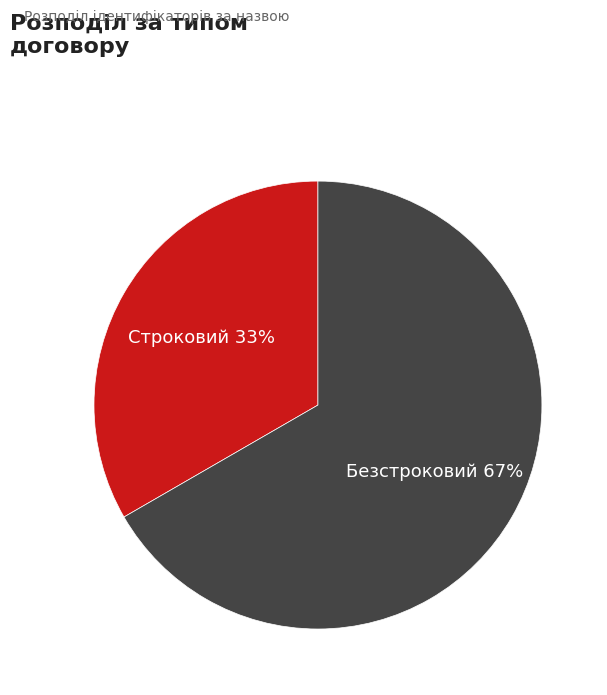

The Безстроковий slice represents 67% of the pie. True or false?

True